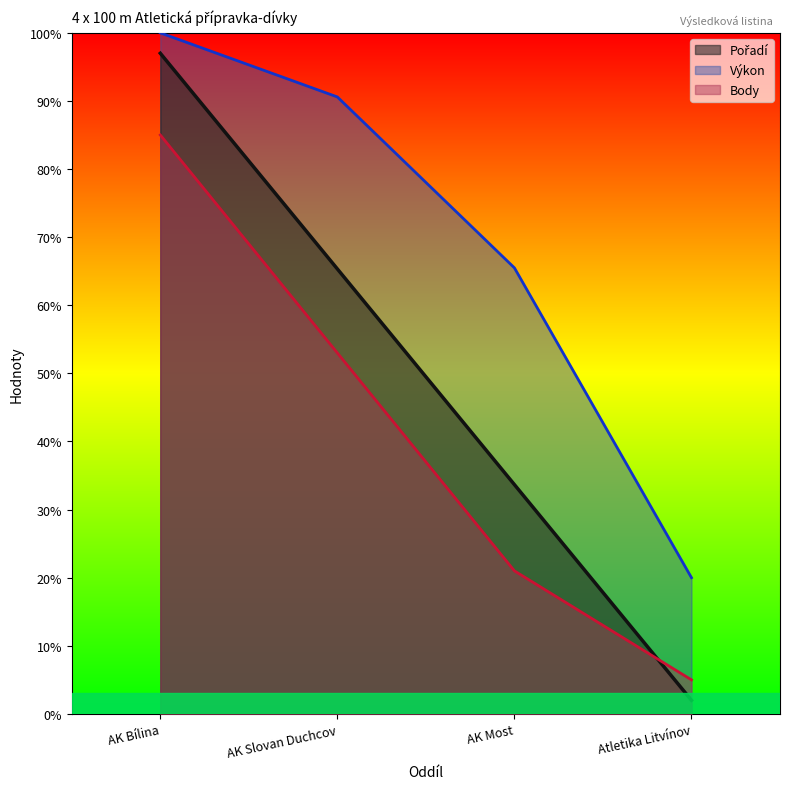

How many data points does each series have?

4